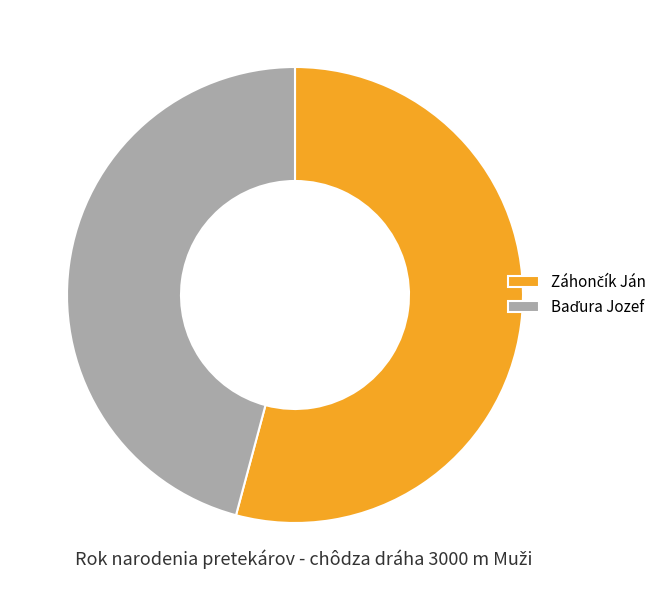

How much of the chart is everything except Záhončík Ján?

45.8%